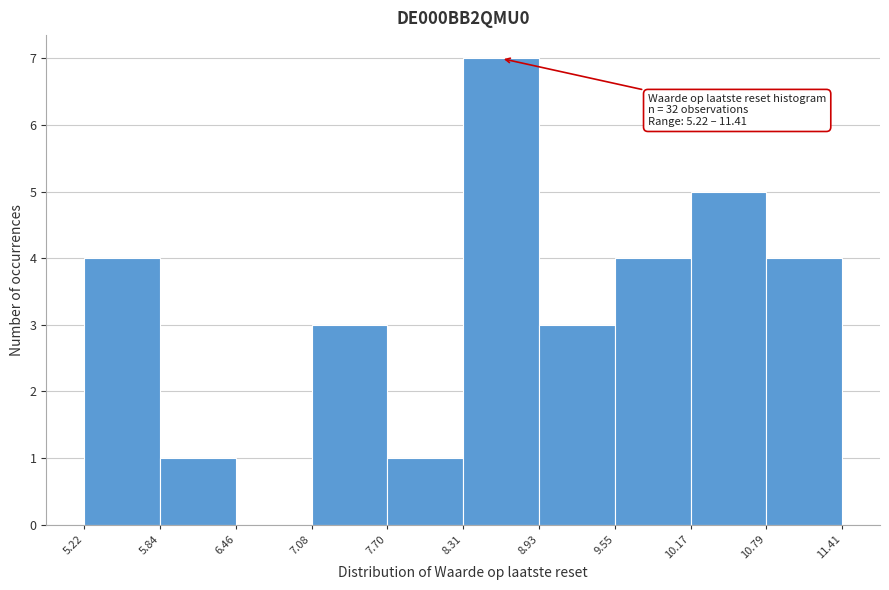

Which range on the x-axis has the tallest bar?

8.31 to 8.93